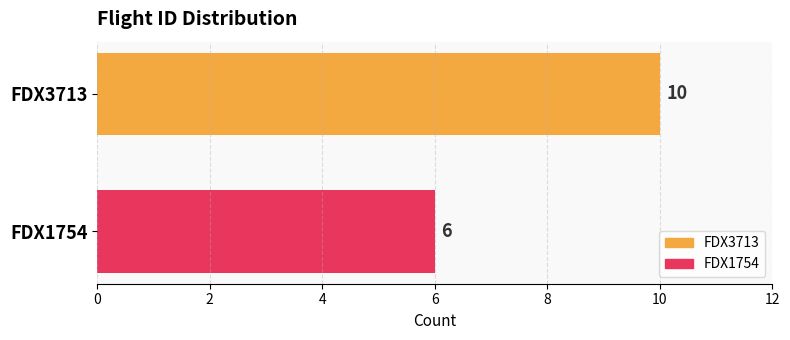

What is the sum of the values at FDX3713 and FDX1754?

16